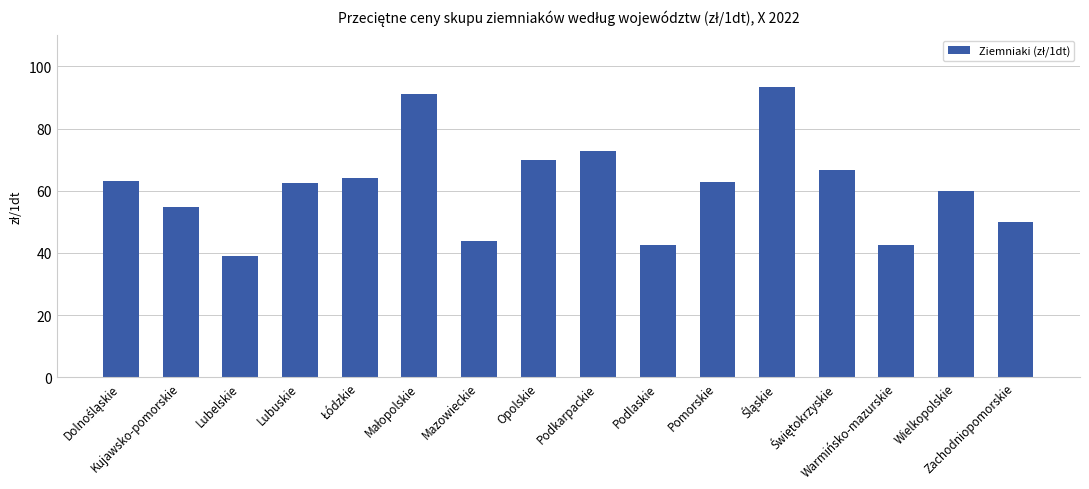

What is the sum of all values?

979.6